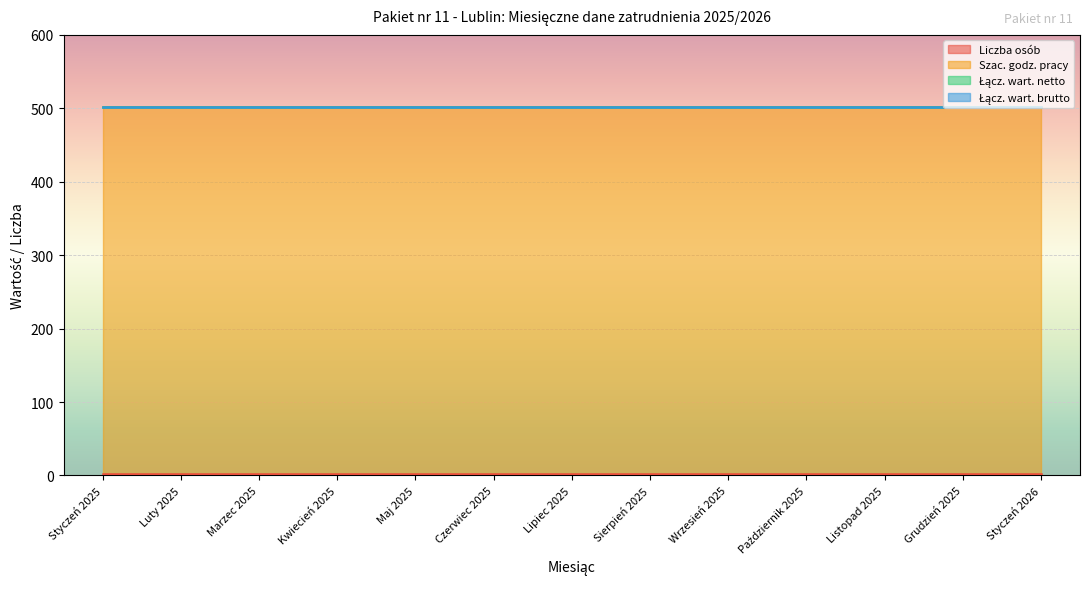

Which category has the lowest value in the Łącz. wart. brutto series?

Styczeń 2025